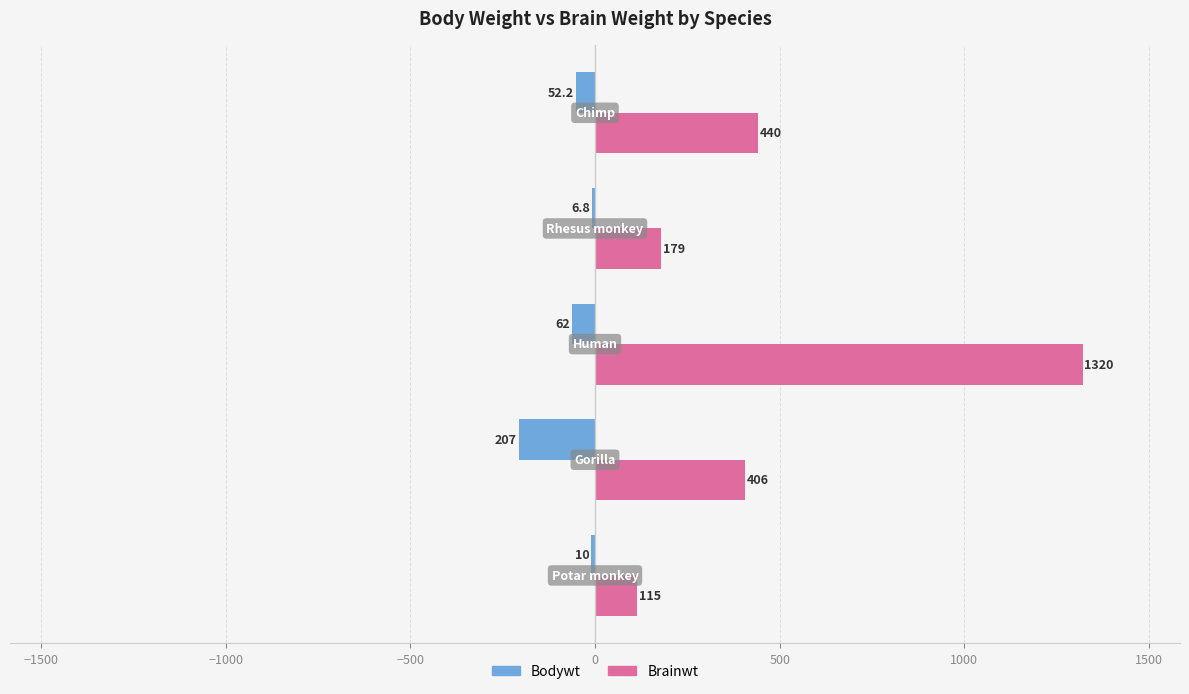

What is the sum of all Brainwt values?

2460.0